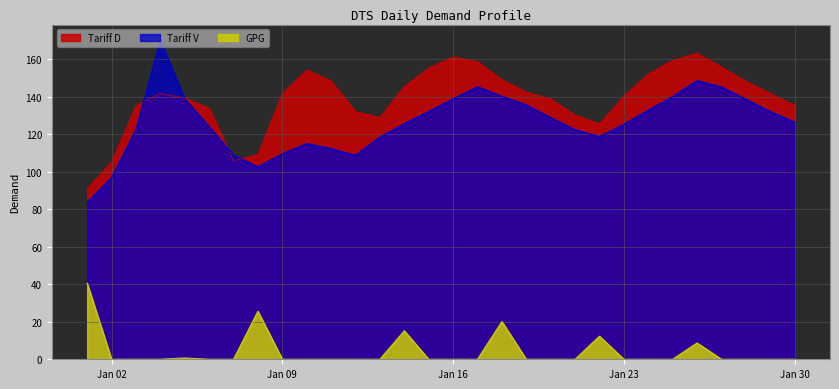

In Tariff D, how many points are higher than both neighbors (excluding endpoints)?

4